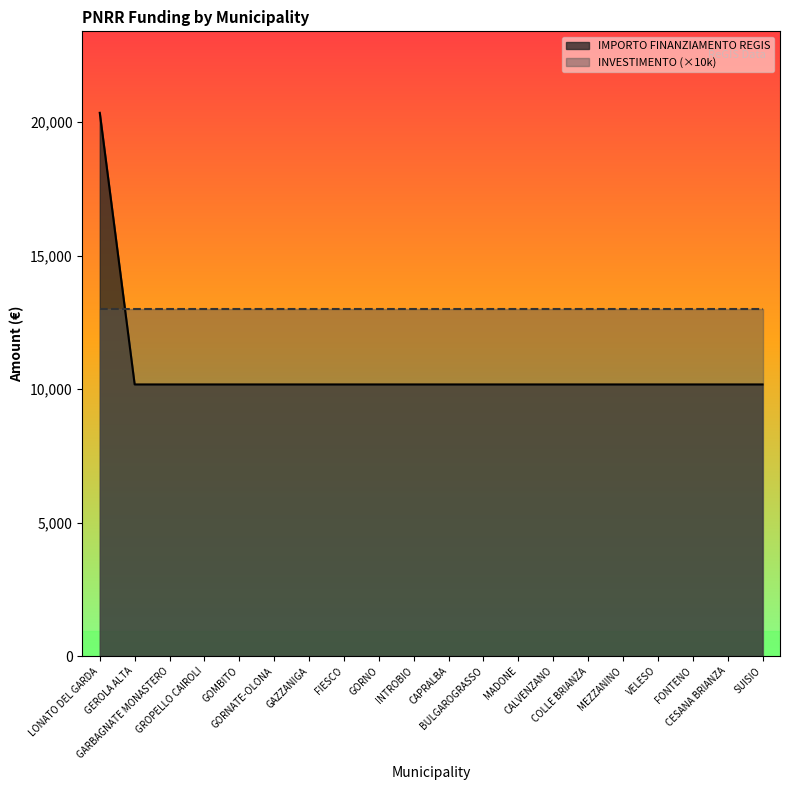

Which has a higher value, INTROBIO or BULGAROGRASSO?

INTROBIO